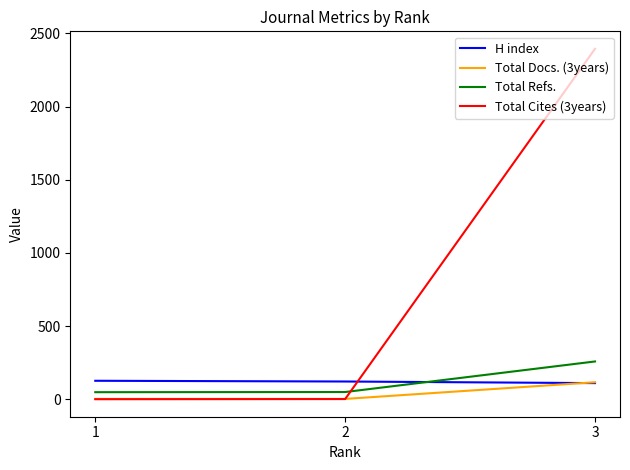

The value of Total Refs. at 3 is 338. True or false?

False